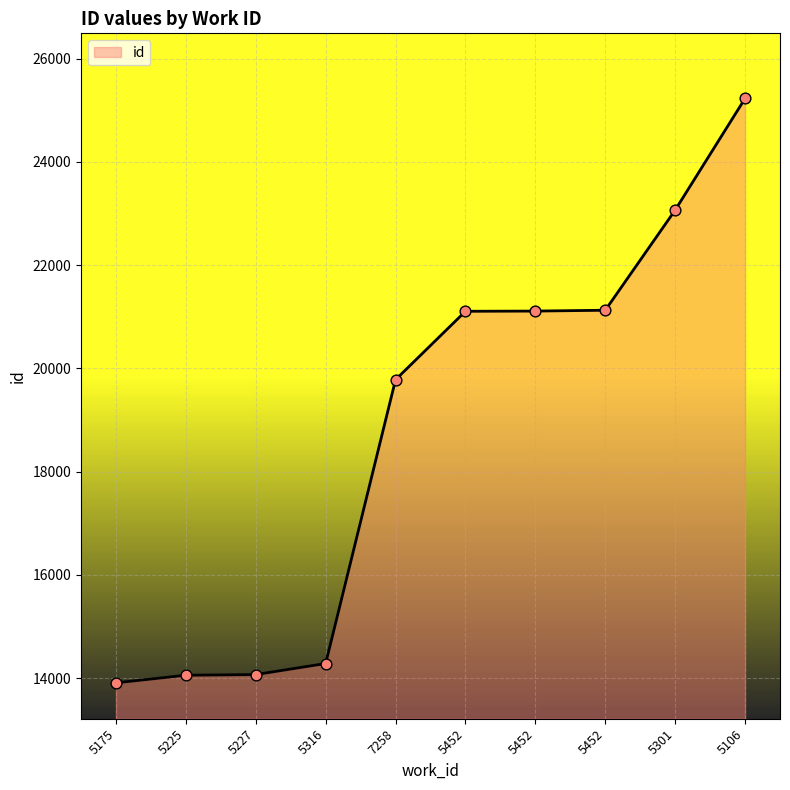

What is the change in value from 5175 to 5316?

+374